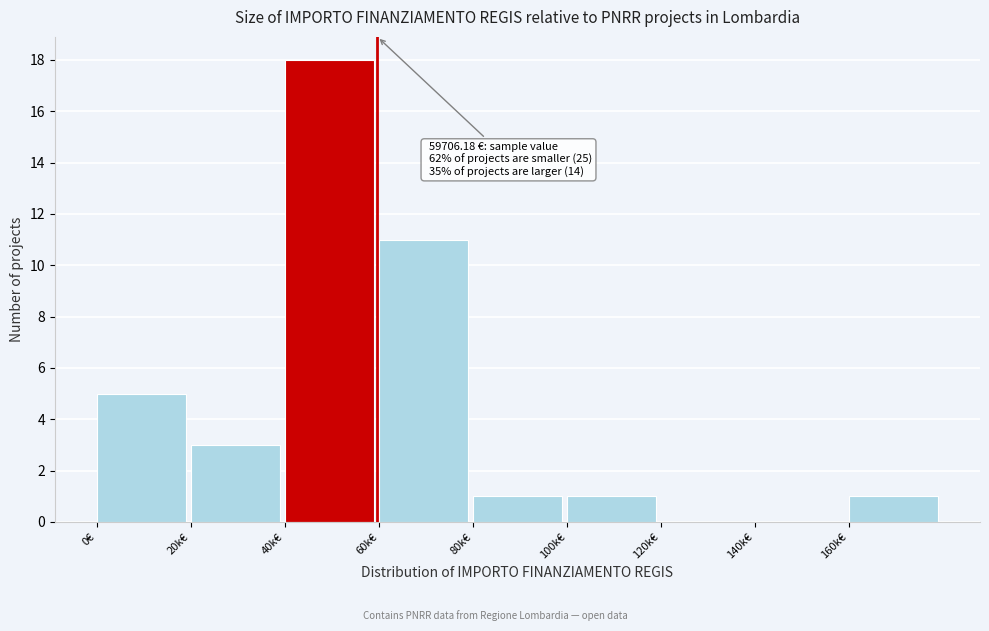

Reading left to right, extract all data points from this chart.

0€=5	20k€=3	40k€=18	60k€=11	80k€=1	100k€=1	120k€=0	140k€=0	160k€=1